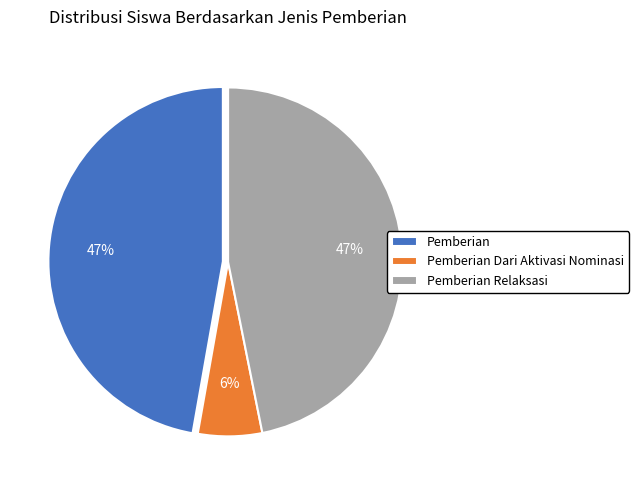

Approximately how many times larger is the value at Pemberian Relaksasi compared to Pemberian?

1.0